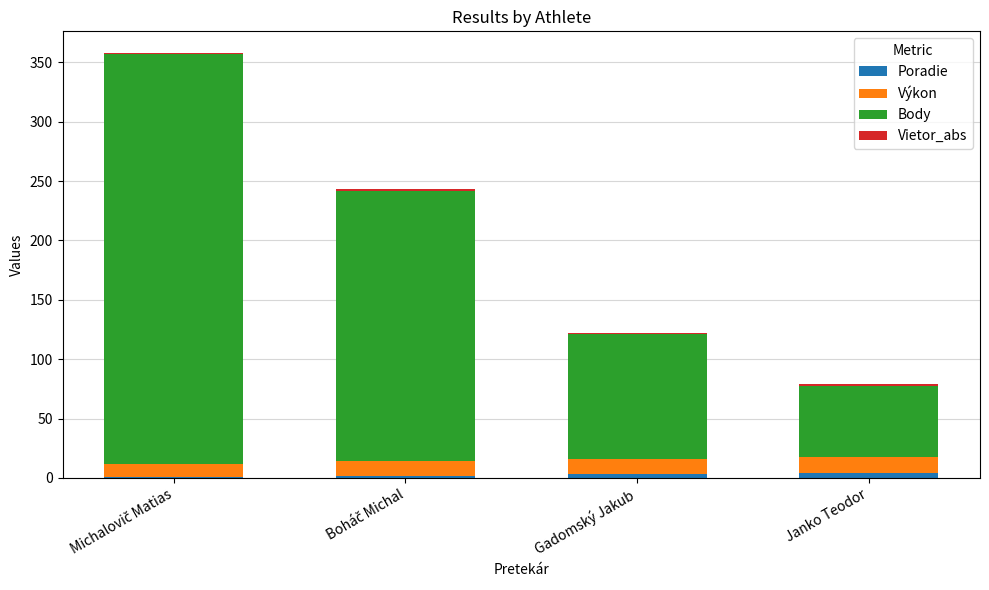

Where is Výkon nearest to the value 12?

Boháč Michal